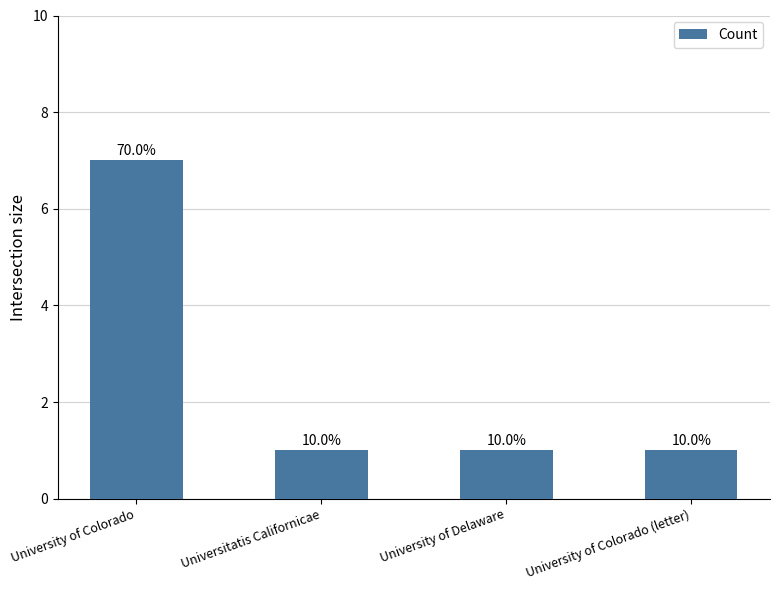

Reading left to right, what are all the values shown in this chart?

7	1	1	1